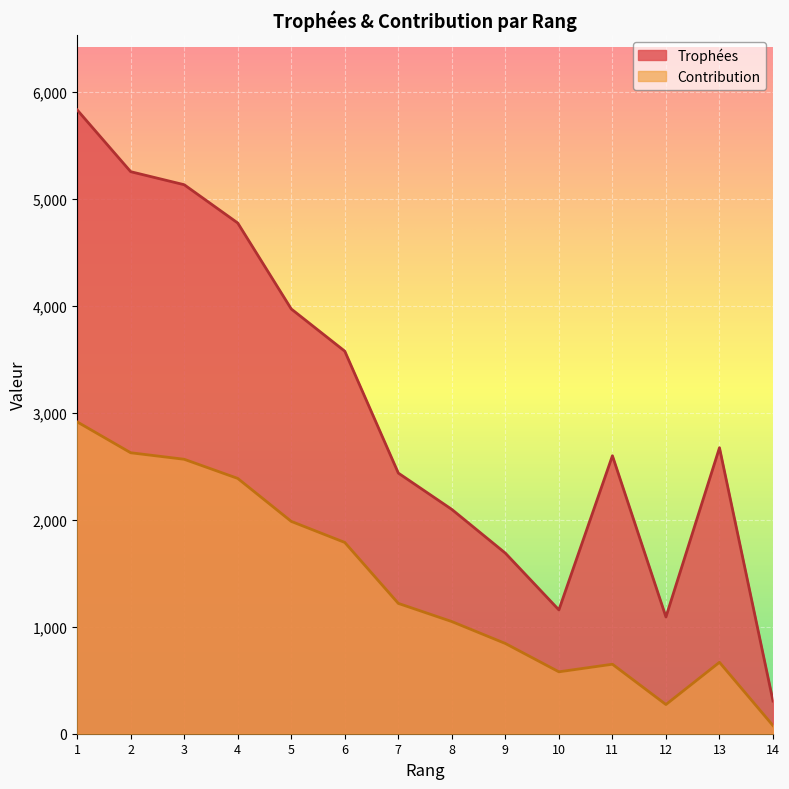

Does the chart display data point markers on the line(s)?

No